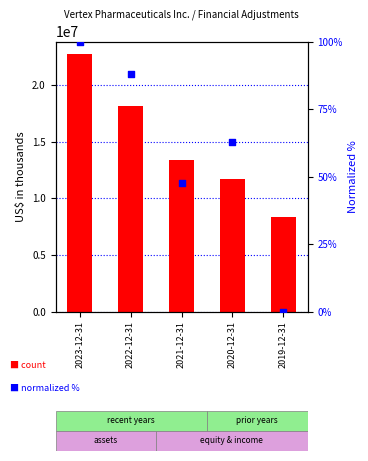

At how many categories does at least one series exceed 8373800?

4